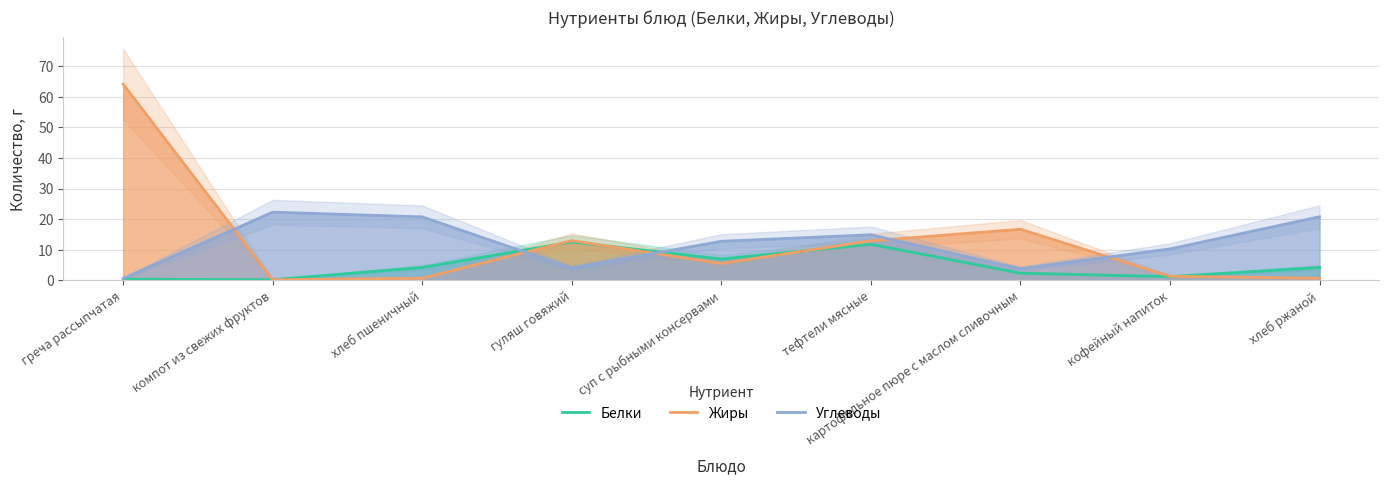

At which category is the sum across all series the highest?

греча рассыпчатая